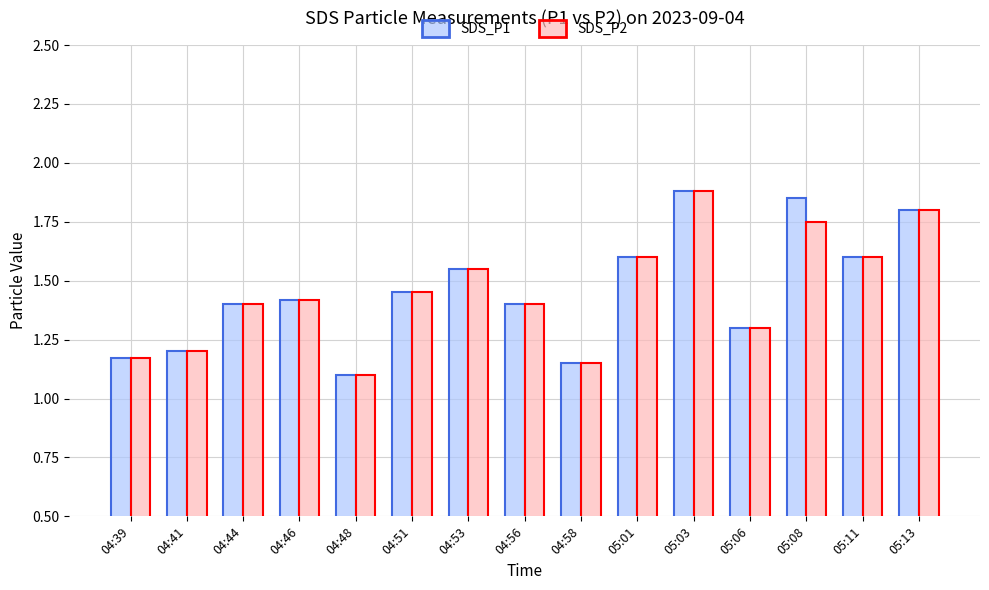

How many groups of bars are there?

15